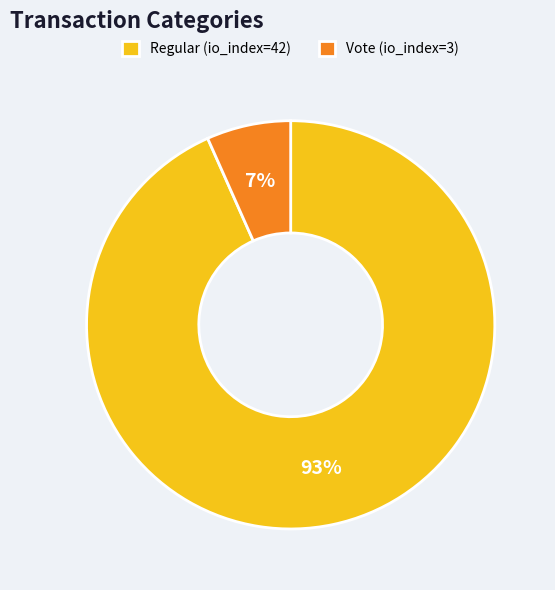

Which has a higher value, Regular (io_index=42) or Vote (io_index=3)?

Regular (io_index=42)